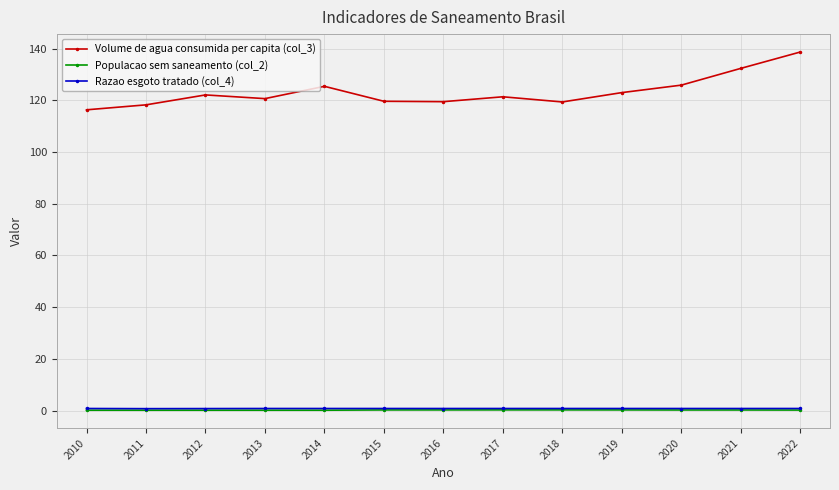

Is the value of Volume de agua consumida per capita (col_3) at 2012 greater than the value of Populacao sem saneamento (col_2) at 2012?

Yes